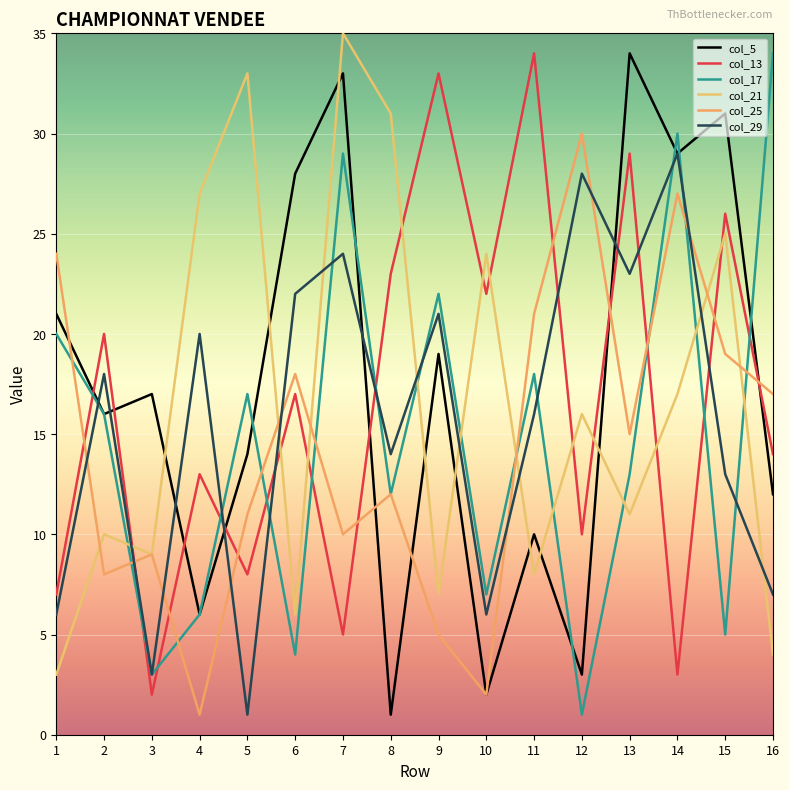

The value of col_21 at 10 is 24. True or false?

True